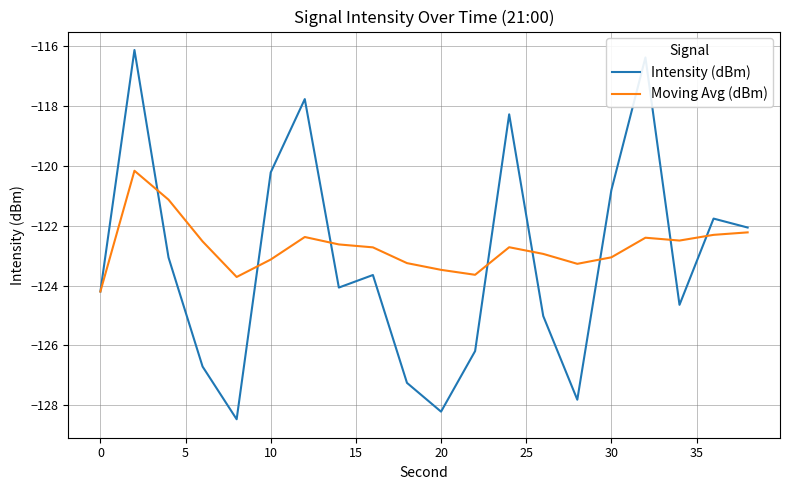

Which series has the widest spread of values?

Intensity (dBm)